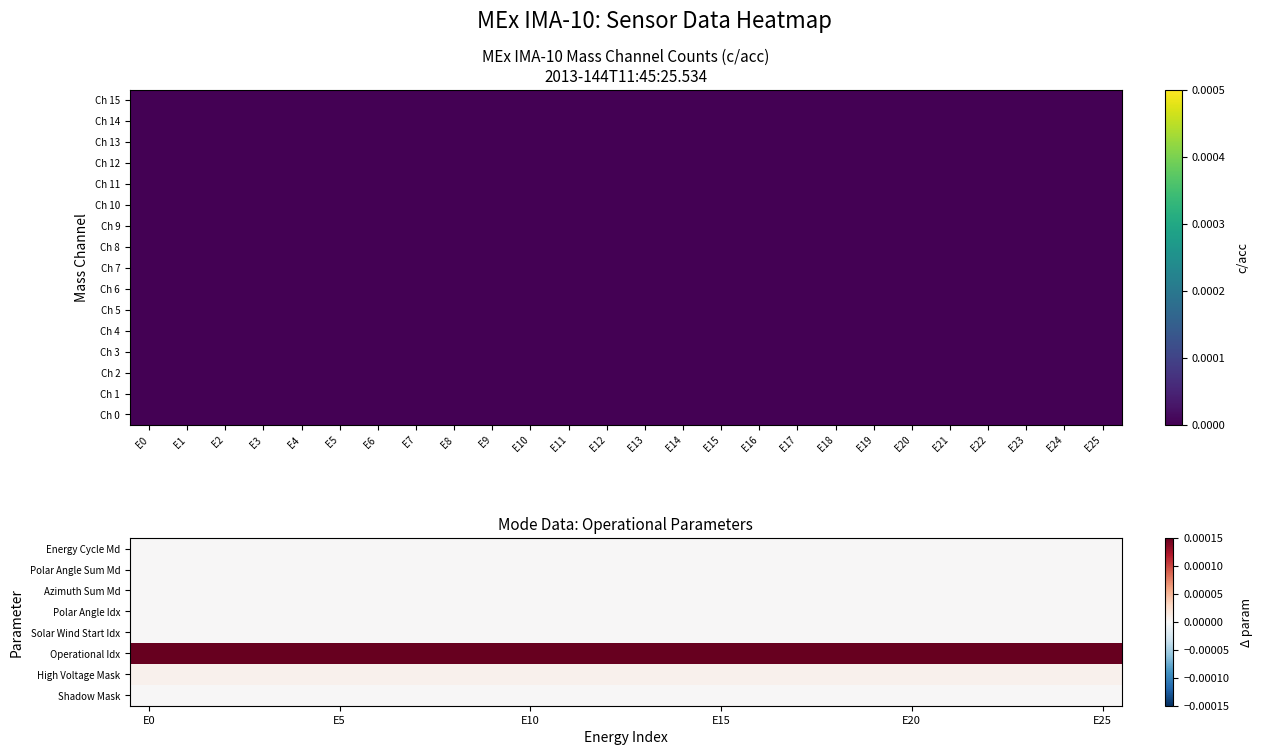

Which series has the widest spread of values?

Shadow Mask